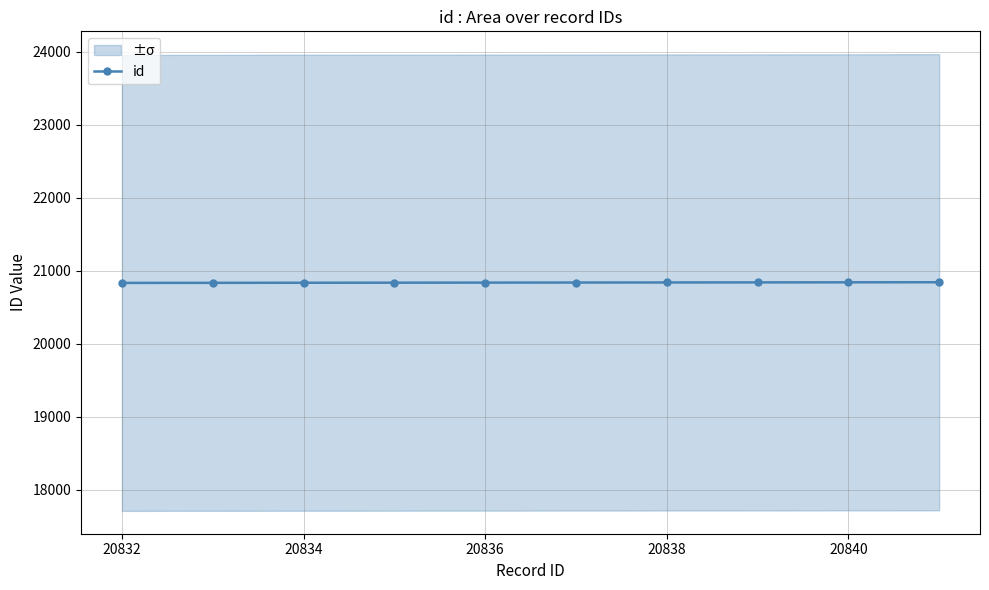

What is the maximum value for id?

20841